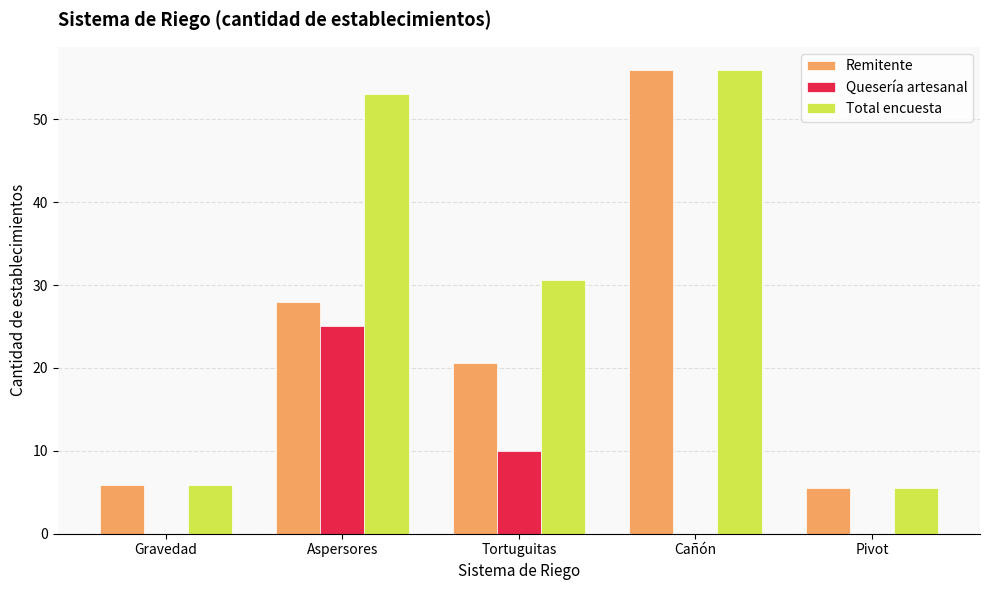

How many categories are shown in the chart?

5